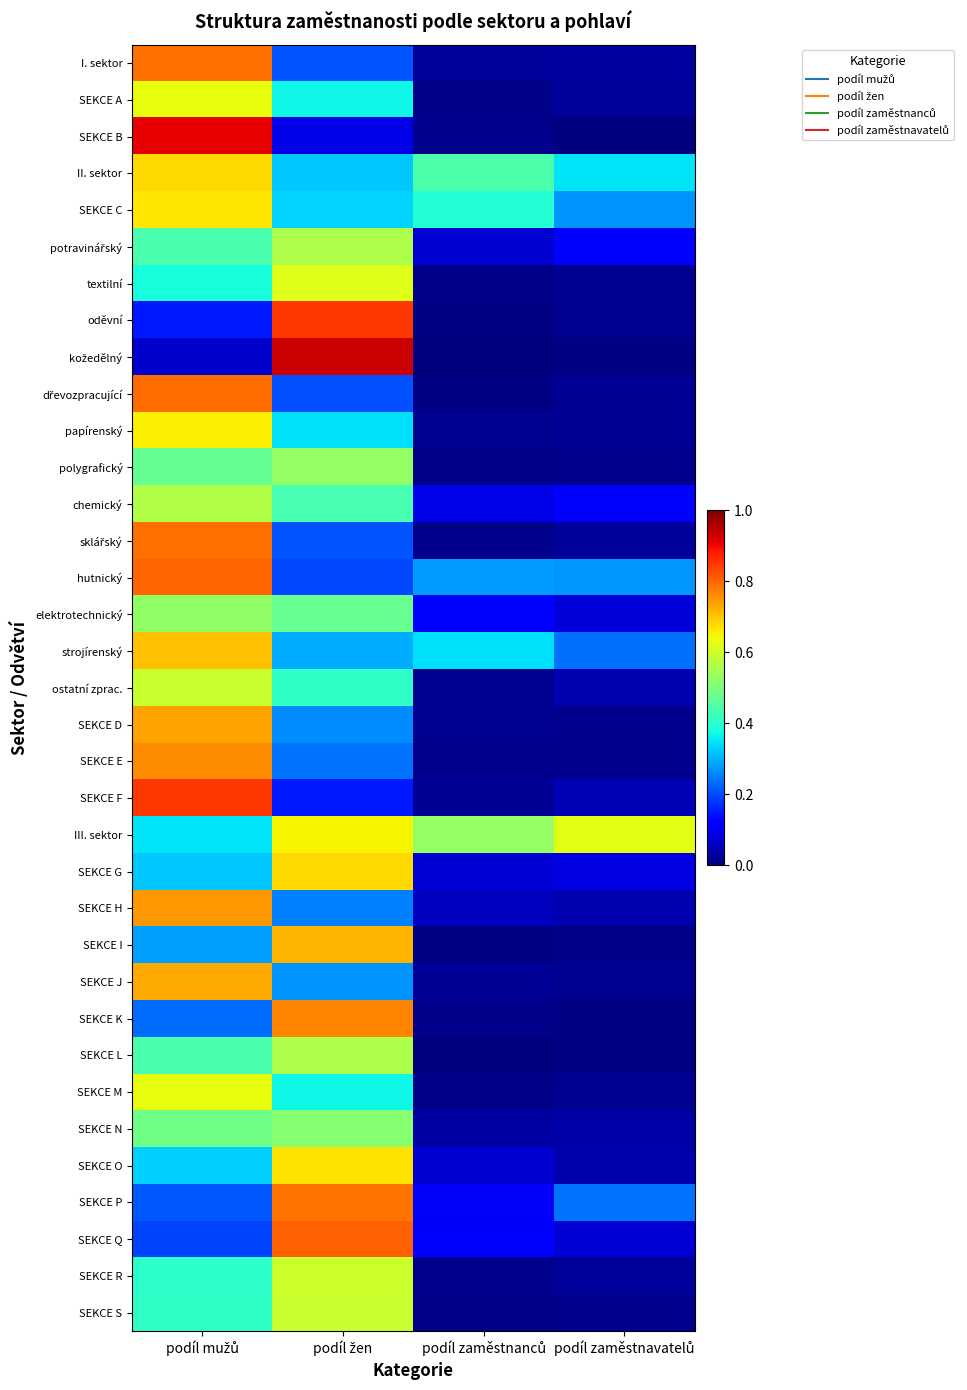

Which series has the largest total across all categories?

III. sektor